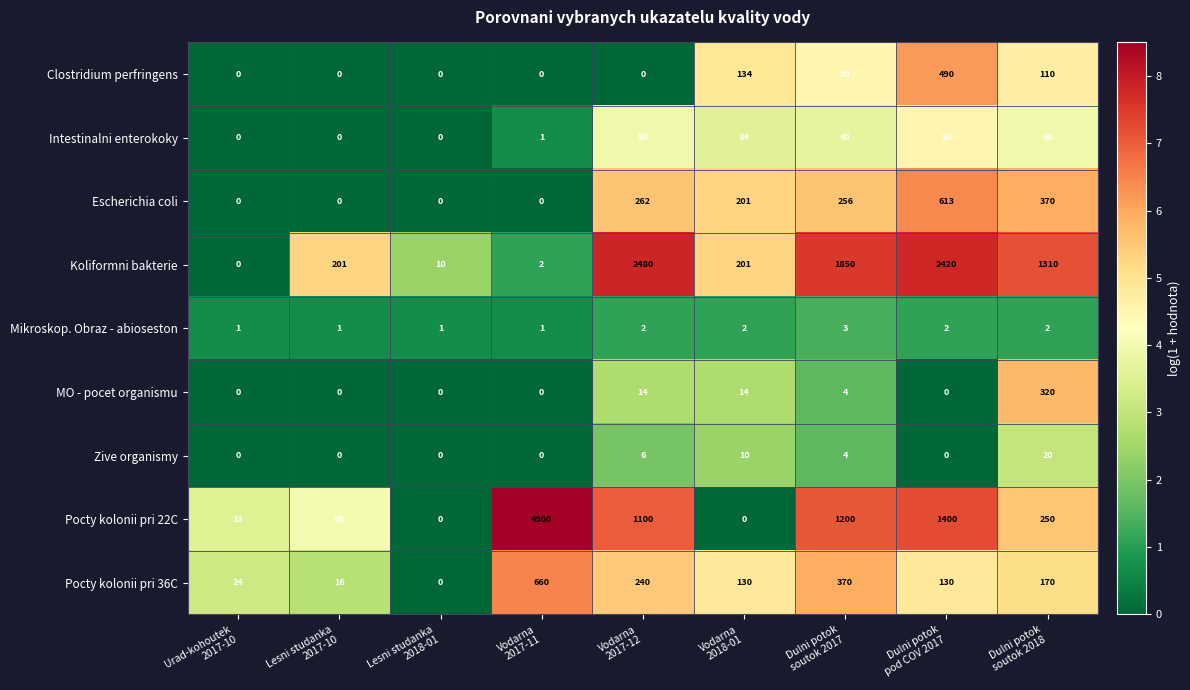

Which series has the widest spread of values?

Pocty kolonii pri 22C